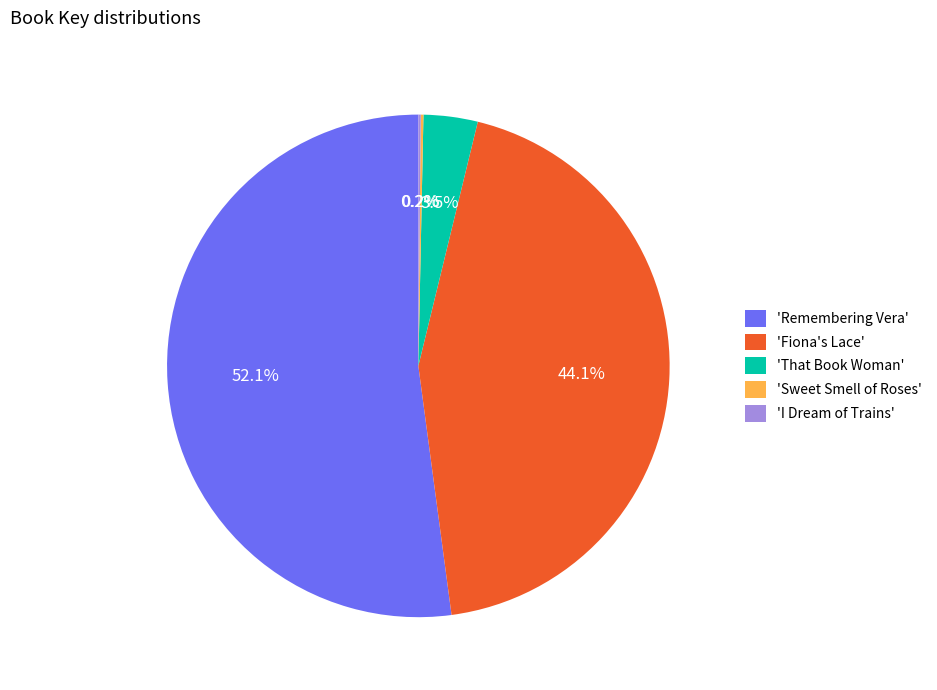

To the nearest percent, what is the average slice percentage?

20%